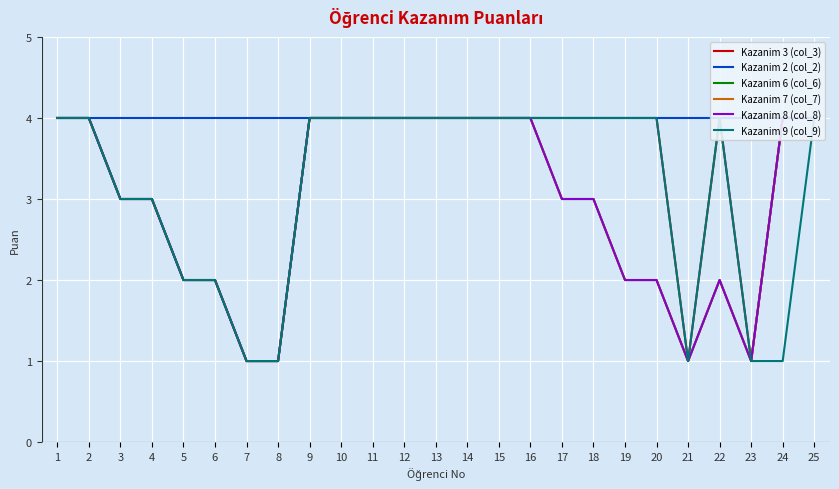

Is it true that Kazanim 2 (col_2) equals 4 at 24?

True